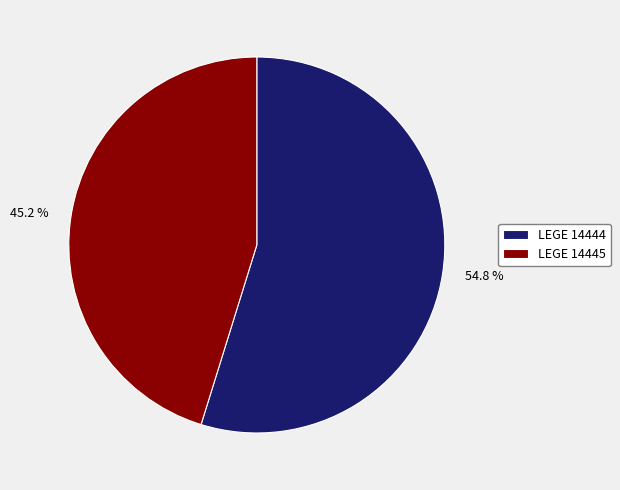

Which category has the smallest portion of the pie?

LEGE 14445